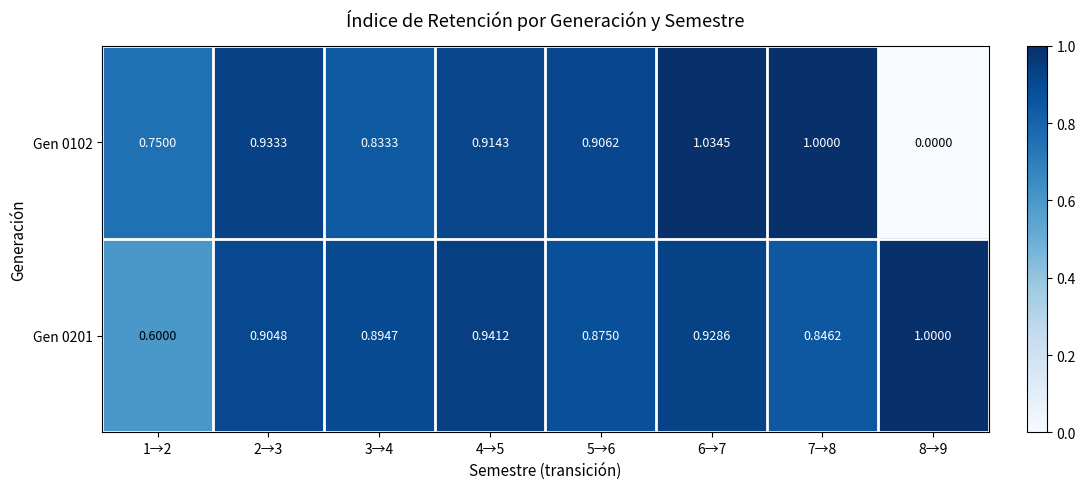

Between 3→4 and 4→5, which series saw the biggest shift?

Gen 0102